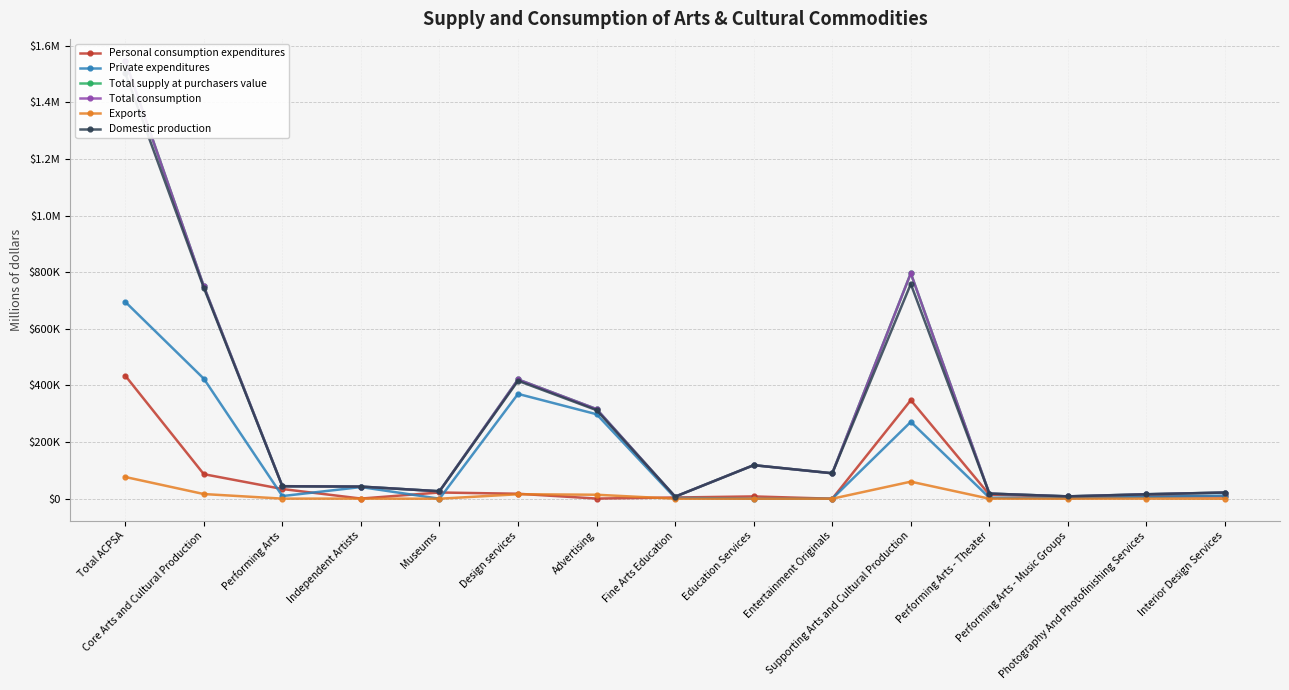

Rank the categories by Private expenditures value from lowest to highest.

Museums, Entertainment Originals, Education Services, Performing Arts - Music Groups, Fine Arts Education, Performing Arts - Theater, Photography And Photofinishing Services, Performing Arts, Interior Design Services, Independent Artists, Supporting Arts and Cultural Production, Advertising, Design services, Core Arts and Cultural Production, Total ACPSA